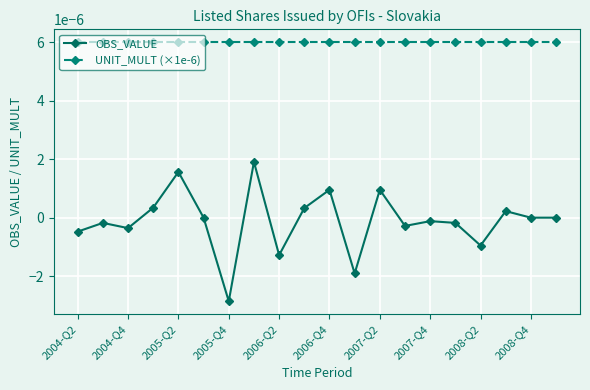

Which series has the largest total across all categories?

UNIT_MULT (×1e-6)